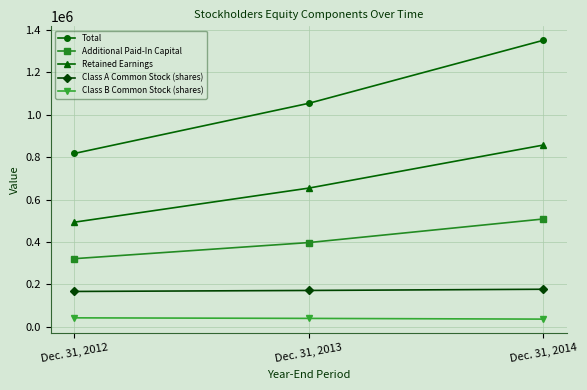

Which category has the lowest value in the Total series?

Dec. 31, 2012